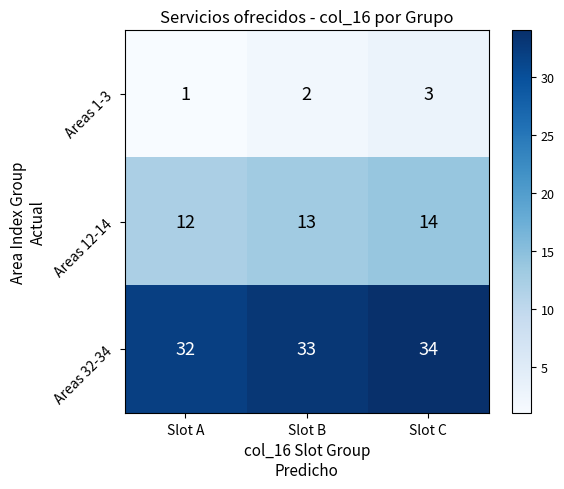

Rank the series by their average value, from highest to lowest.

Areas 32-34, Areas 12-14, Areas 1-3